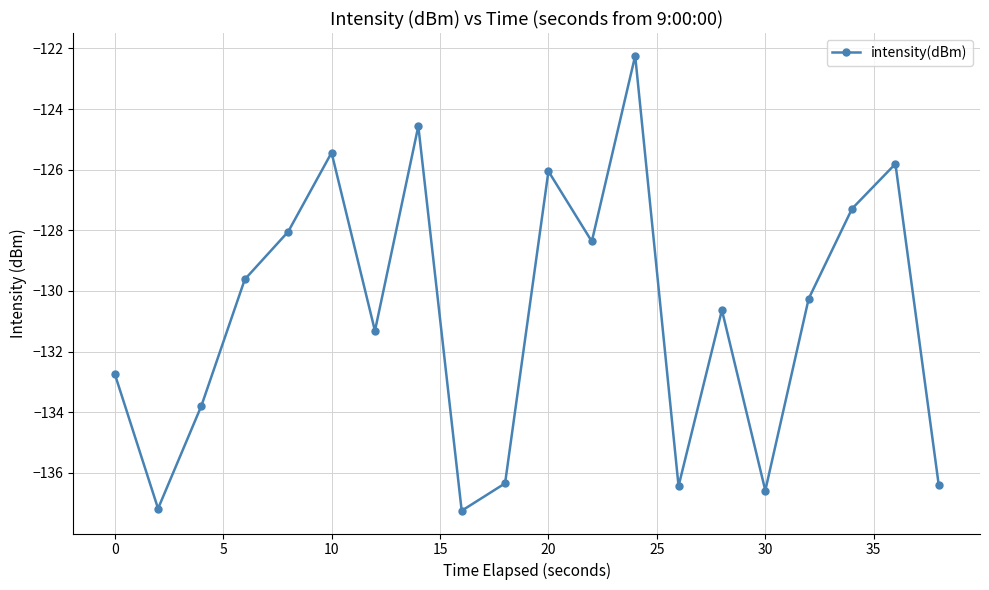

What is the greatest value displayed?

-122.2